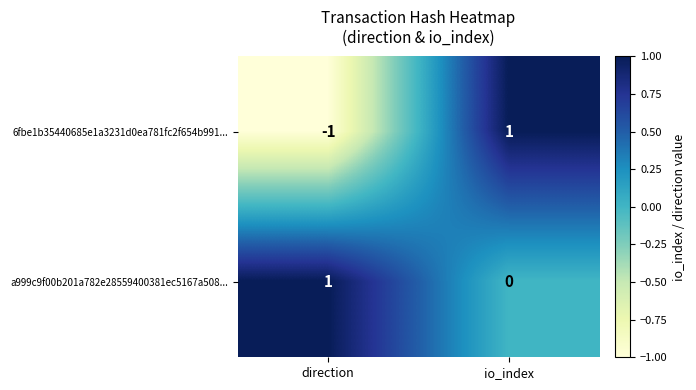

At direction, list the series in order from smallest to largest.

6fbe1b35440685e1a3231d0ea781fc2f654b991..., a999c9f00b201a782e28559400381ec5167a508...